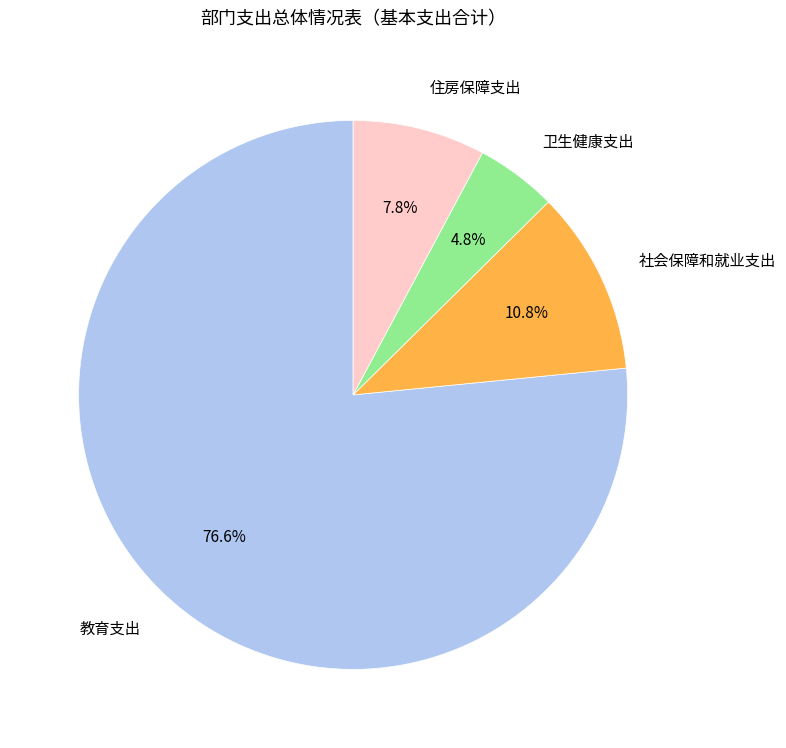

Do 教育支出 and 住房保障支出 together represent more than half of the pie?

Yes